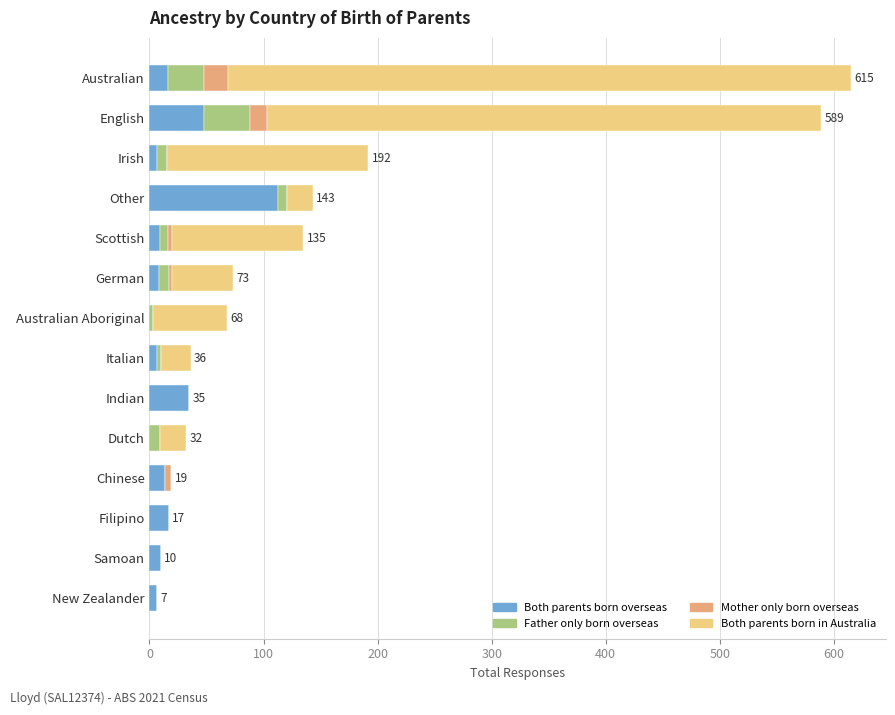

The Both parents born overseas series shows 45 at Other. True or false?

False